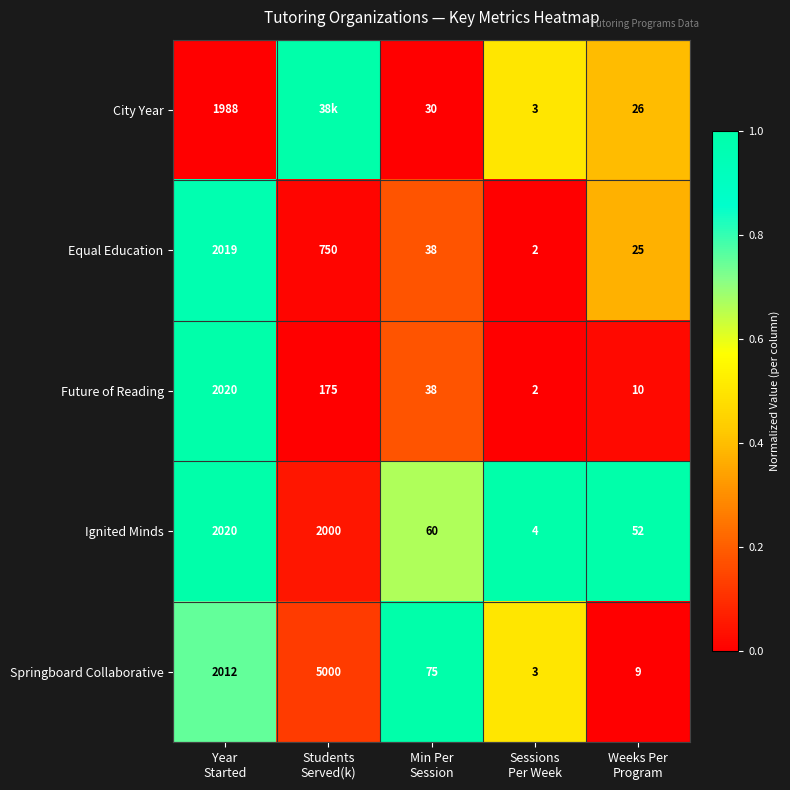

Count the number of categories in the chart.

5